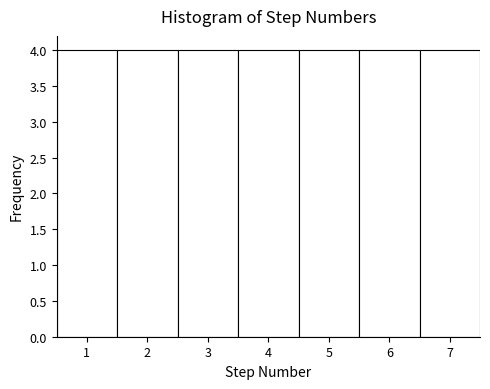

Reading left to right, list every bar in this chart as the range it spans on the x-axis followed by its height. The values are not printed on the chart, so give them approximately, as read against the axis.

0.5 to 1.5: 4
1.5 to 2.5: 4
2.5 to 3.5: 4
3.5 to 4.5: 4
4.5 to 5.5: 4
5.5 to 6.5: 4
6.5 to 7.5: 4